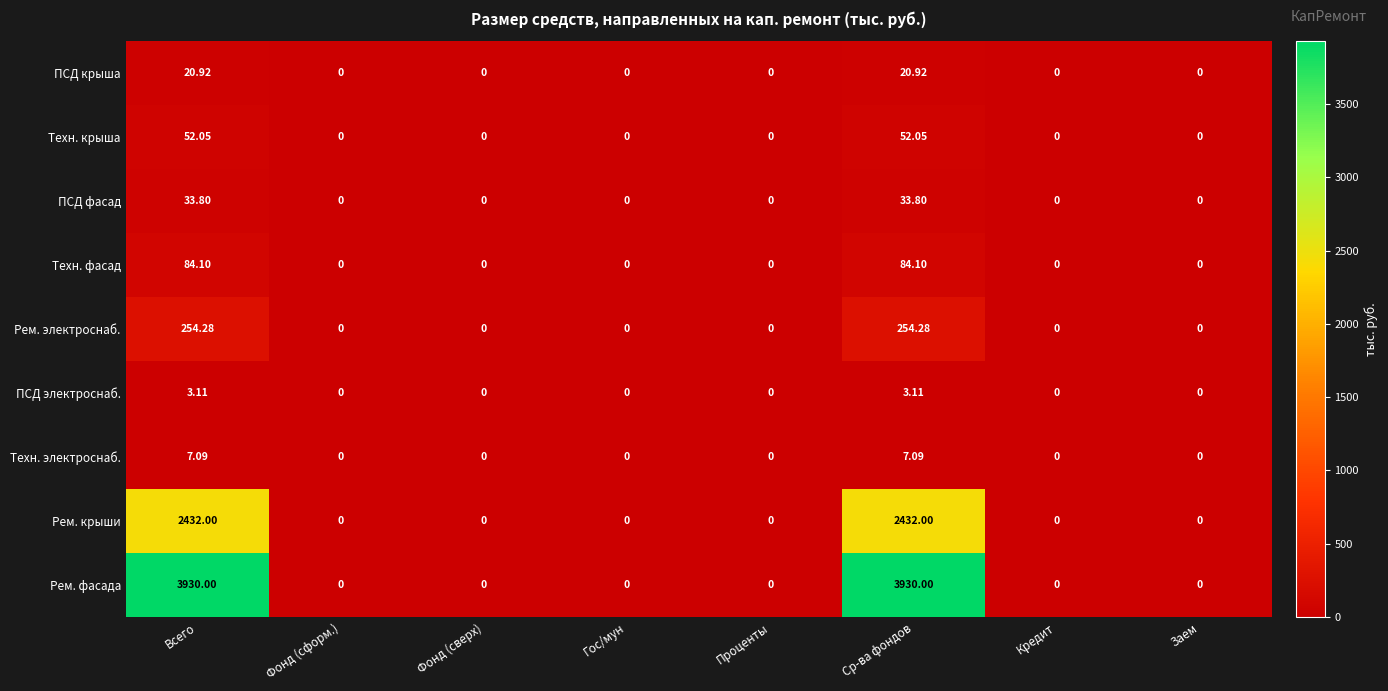

Which series has the largest total across all categories?

Рем. фасада